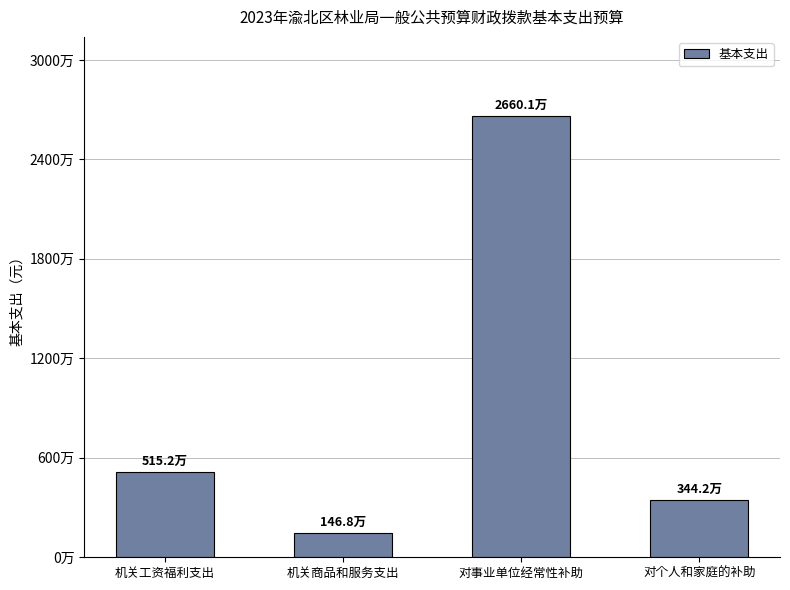

Does the chart contain any negative values?

No